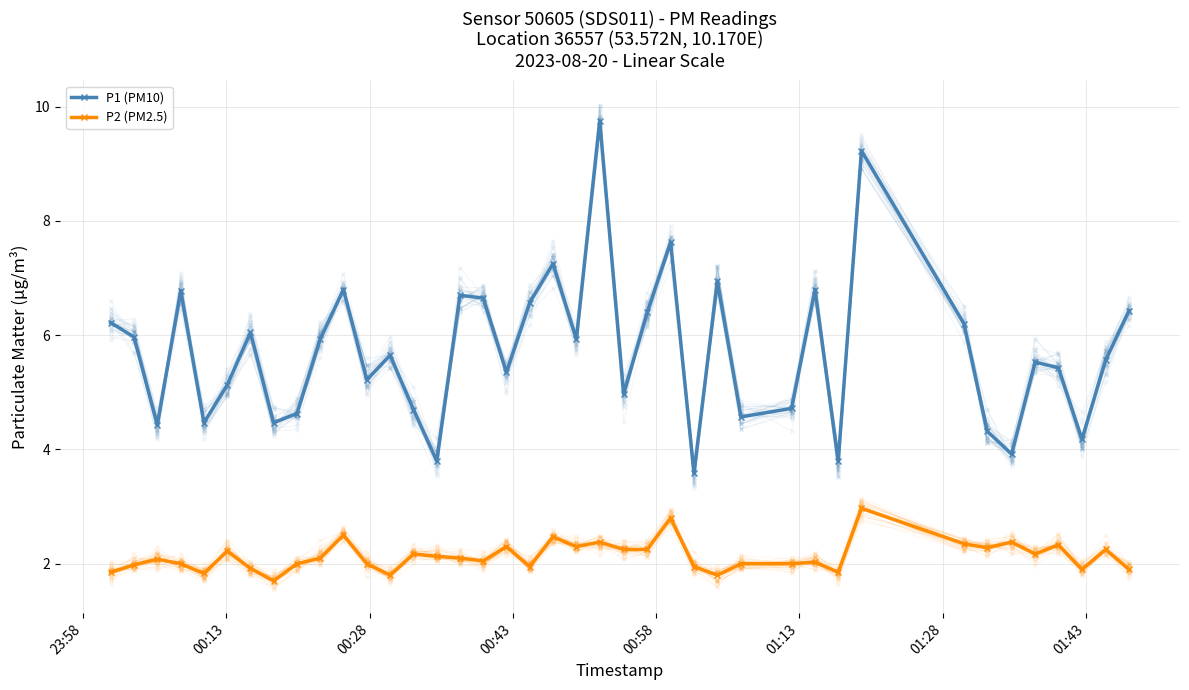

True or false: P1 (PM10) and P2 (PM2.5) intersect in this chart.

False